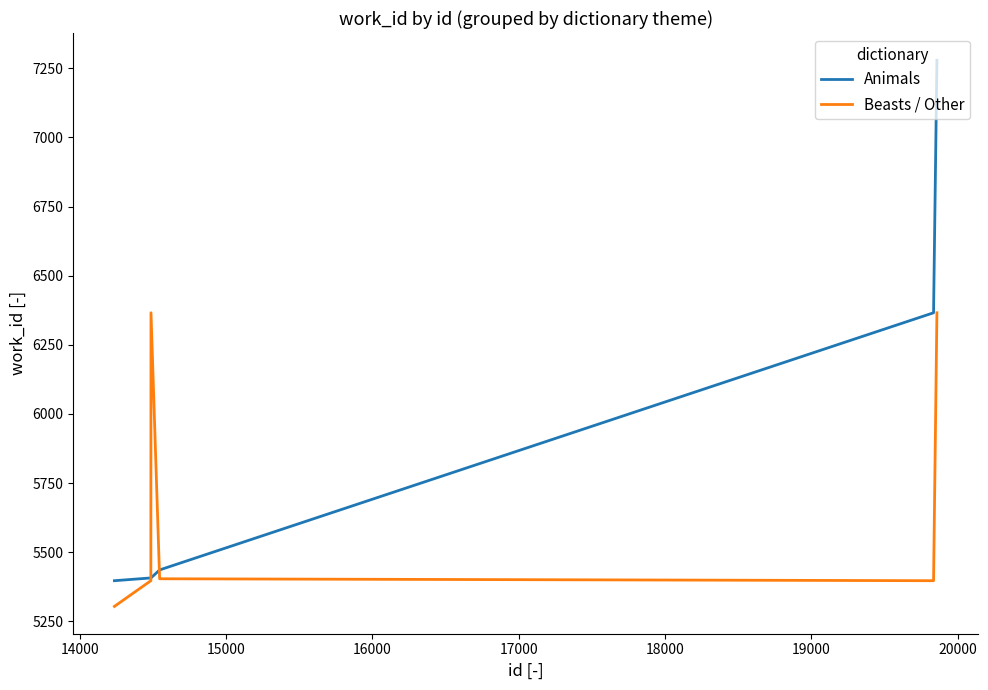

List the series in order of their peak value, highest first.

Animals, Beasts / Other